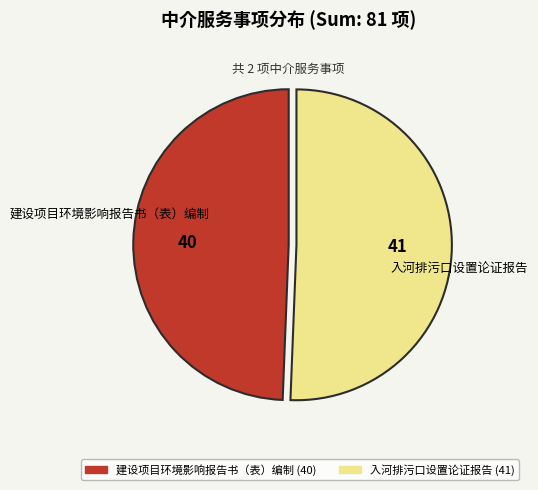

The 入河排污口设置论证报告 slice represents 51% of the pie. True or false?

True